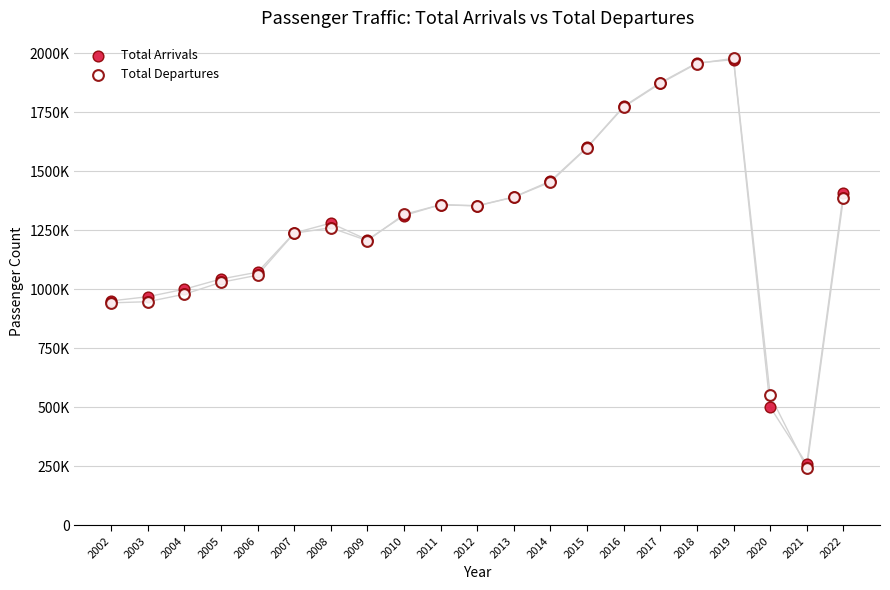

What are all the series names shown in the legend?

Total Arrivals, Total Departures